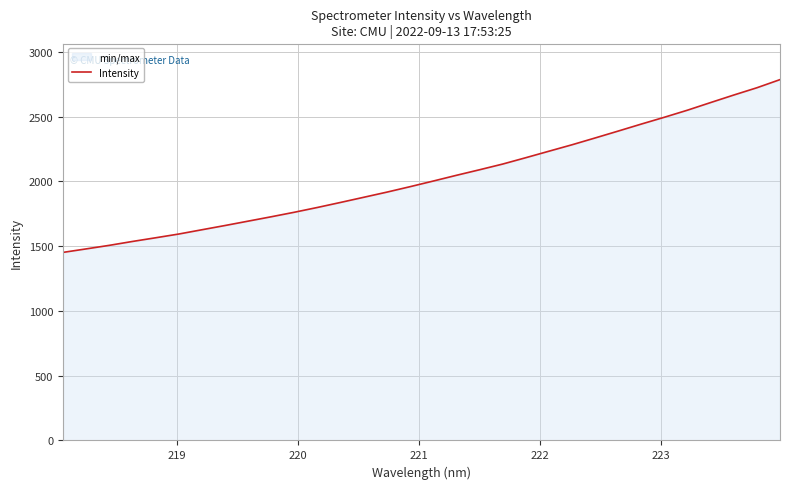

What is the difference between the maximum and second lowest values?

1307.1